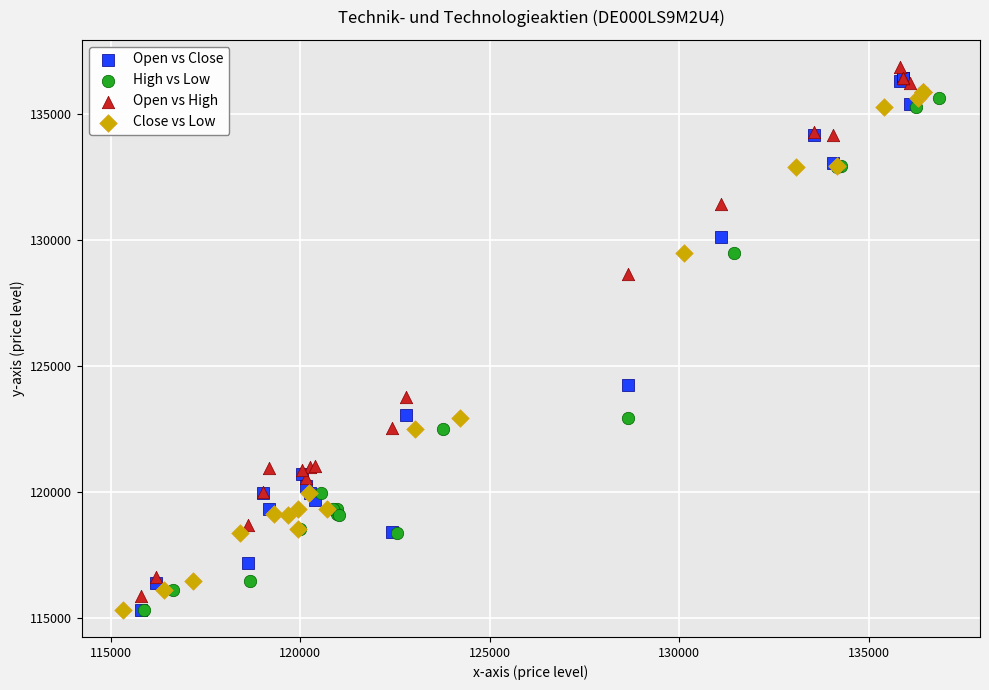

What are all the series names shown in the legend?

Open vs Close, High vs Low, Open vs High, Close vs Low